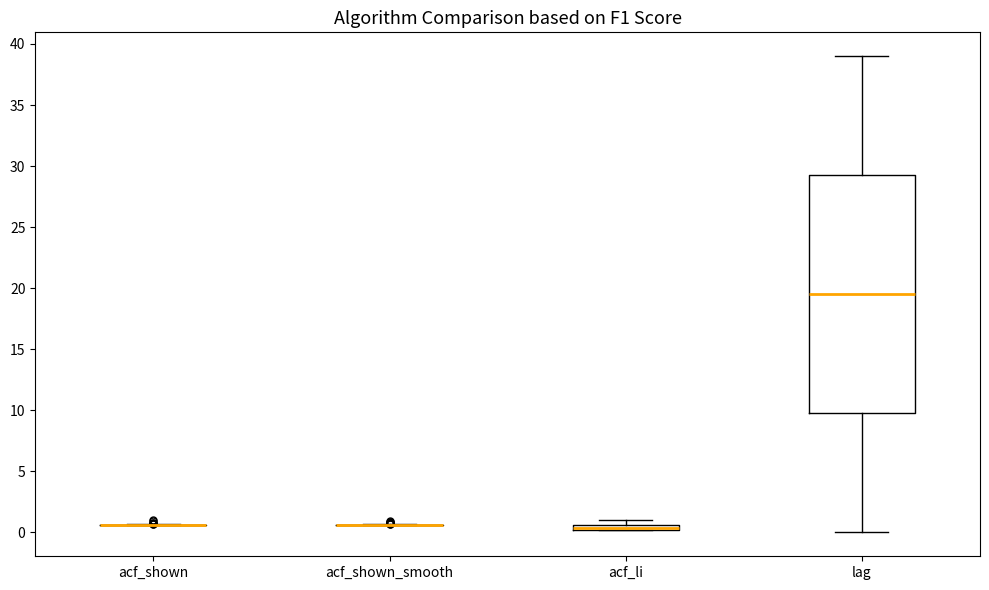

Comparing the boxes themselves (not the whiskers), which one is the tallest?

lag